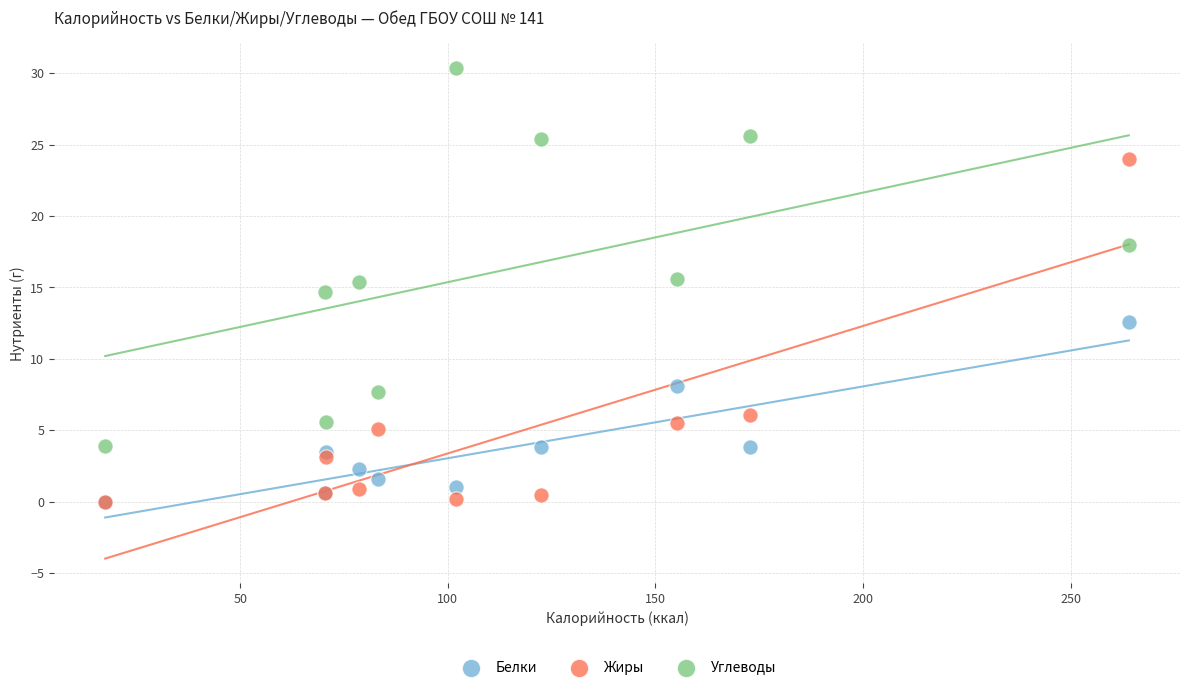

In the Жиры series, what Y value is closest to 12?

6.1